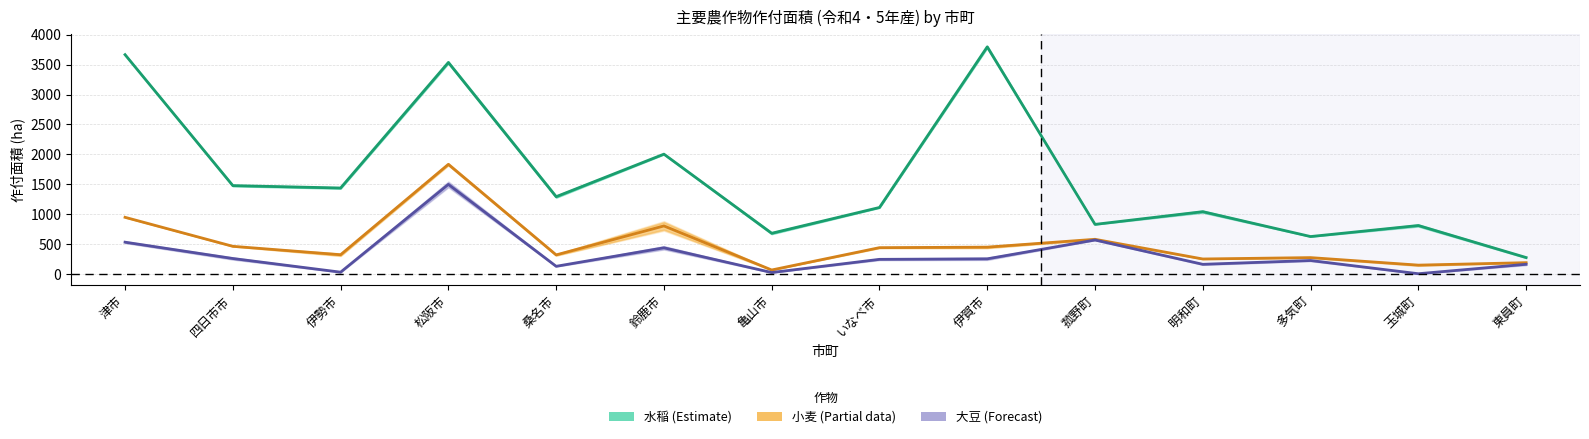

Is the value of 水稲作付面積 at 松阪市 greater than the value of 大豆作付面積 at 桑名市?

Yes